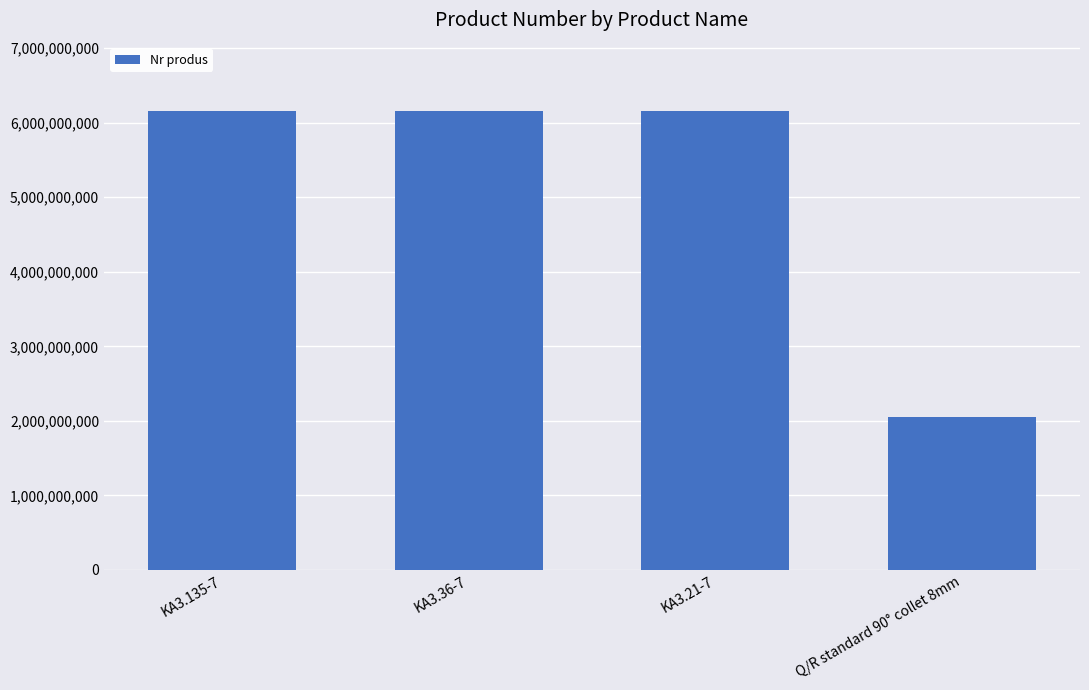

What is the label of the 1st bar from the right?

Q/R standard 90° collet 8mm